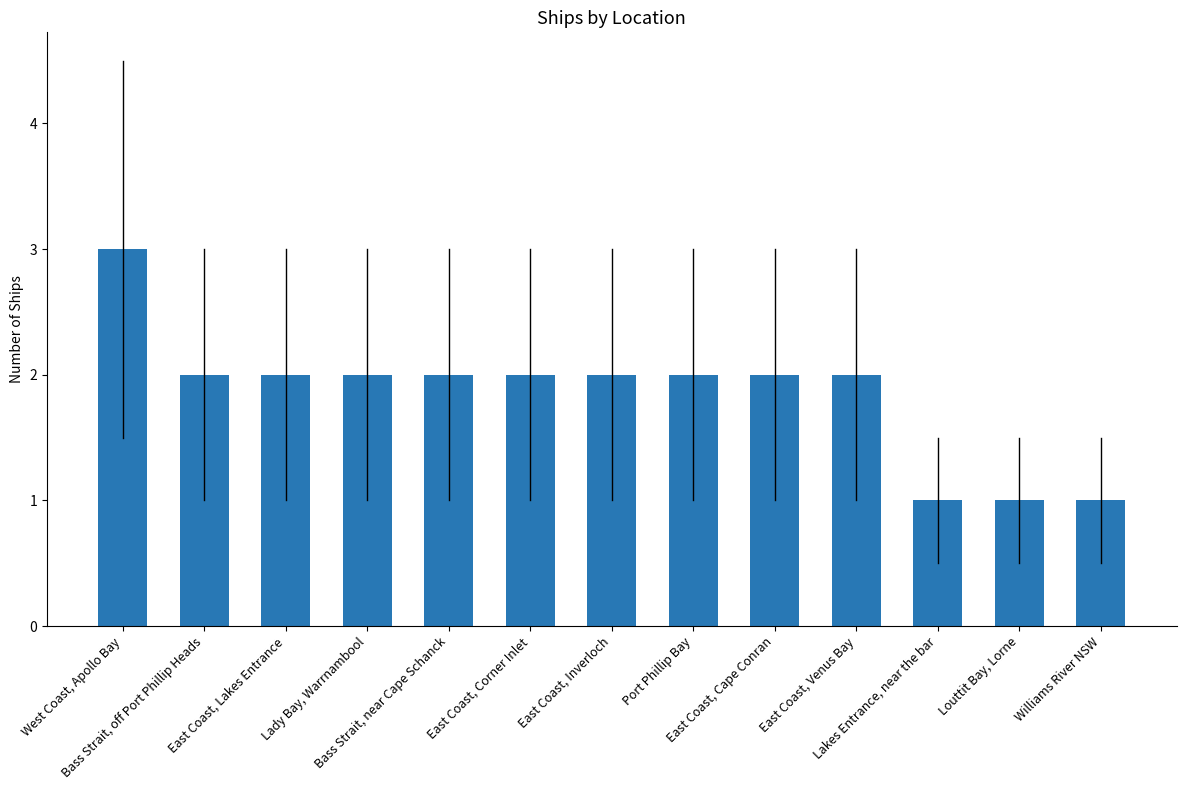

The chart shows a value of 2 at East Coast, Cape Conran. True or false?

True